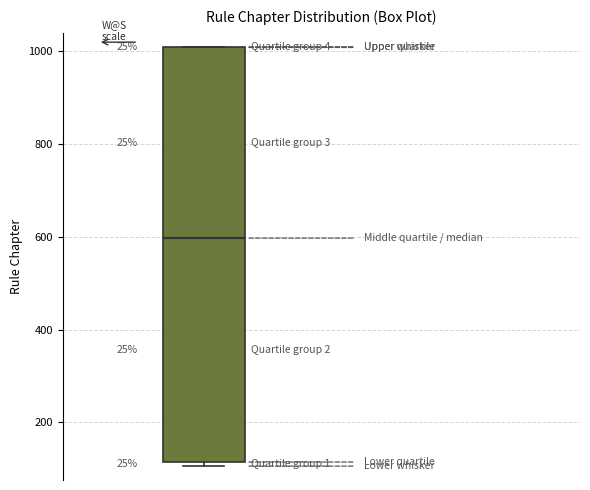

Transcribe this box plot: give where the median line is, the range the box spans, and where the two whiskers end, as read against the y-axis. The values are not printed on the chart, so give them approximately, as read against the axis.

median 600, box 120 to 1000, whiskers 100 to 1020